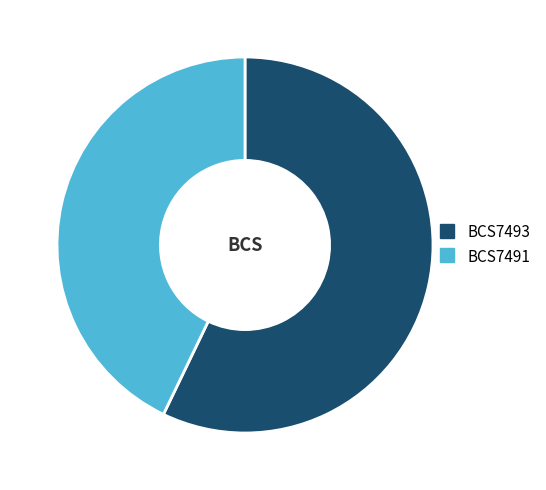

Do BCS7491 and BCS7493 together represent more than half of the pie?

Yes